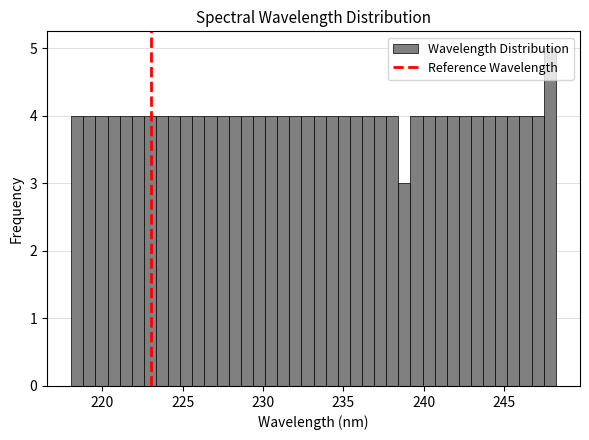

Around what value on the x-axis is the tallest bar? Give the approximate position of its centre, as read against the axis.

248.0